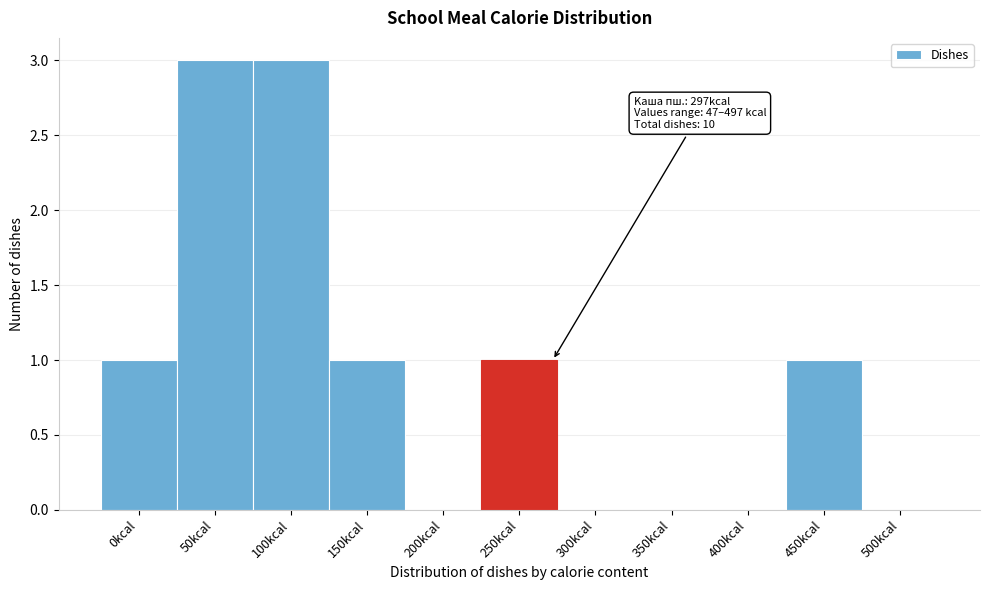

Reading right to left, list all the values displayed in this chart.

500kcal=0	450kcal=1	400kcal=0	350kcal=0	300kcal=0	250kcal=1	200kcal=0	150kcal=1	100kcal=3	50kcal=3	0kcal=1